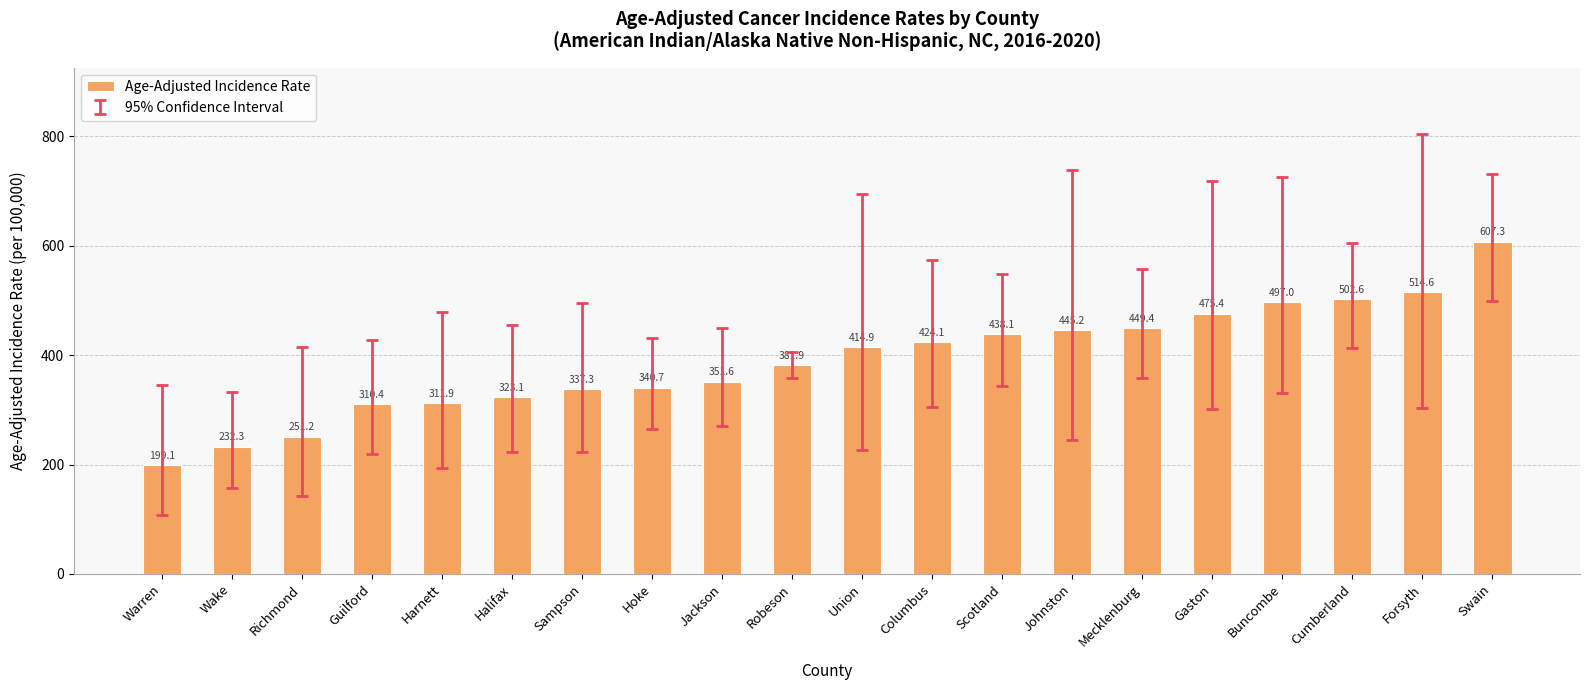

List the labels in order of value, largest first.

Swain, Forsyth, Cumberland, Buncombe, Gaston, Mecklenburg, Johnston, Scotland, Columbus, Union, Robeson, Jackson, Hoke, Sampson, Halifax, Harnett, Guilford, Richmond, Wake, Warren